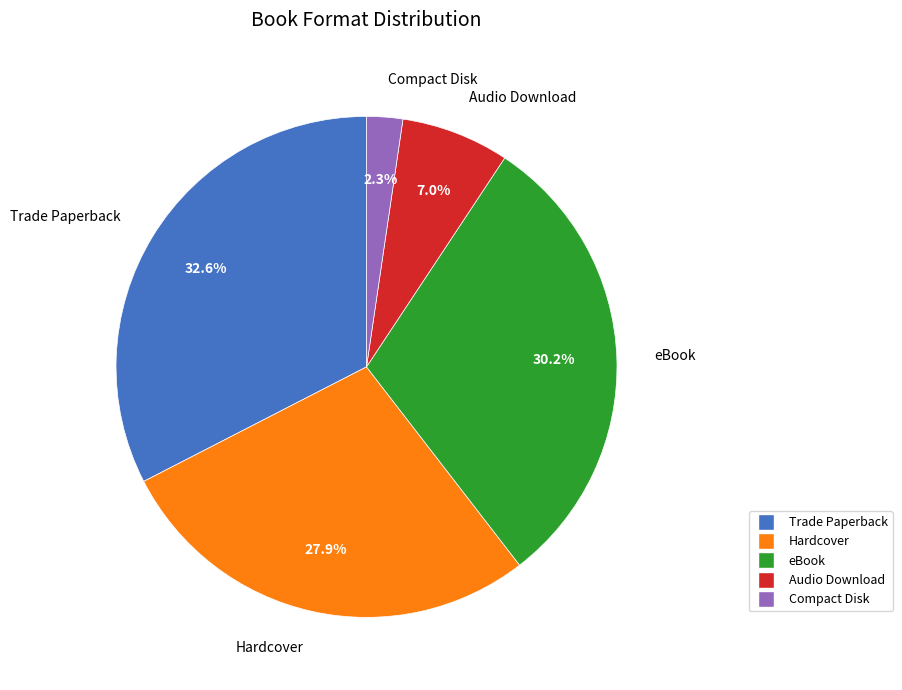

Does any single category account for the majority?

No